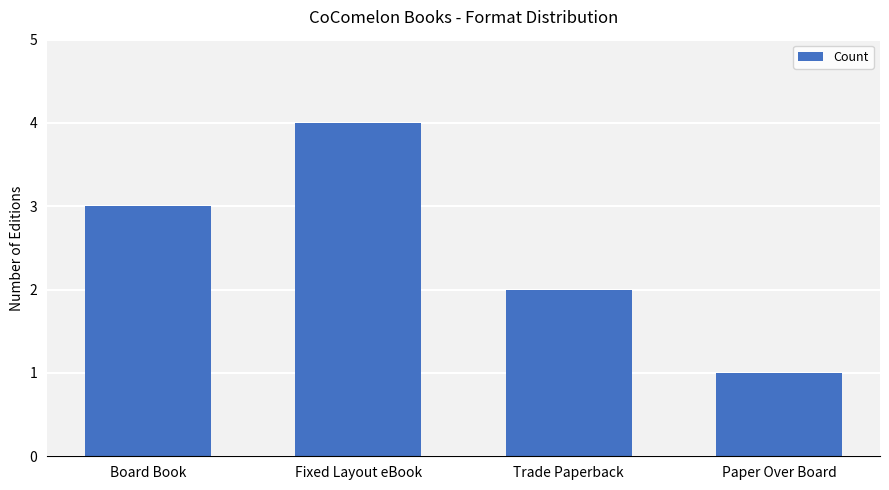

Is it true that the value at Paper Over Board is 1?

True